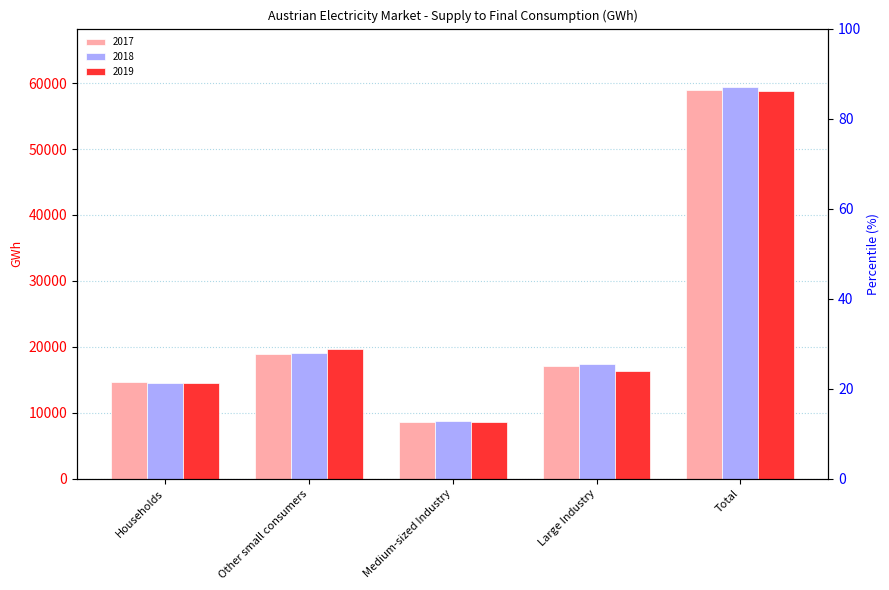

What is the maximum value shown in the chart?

59369.0